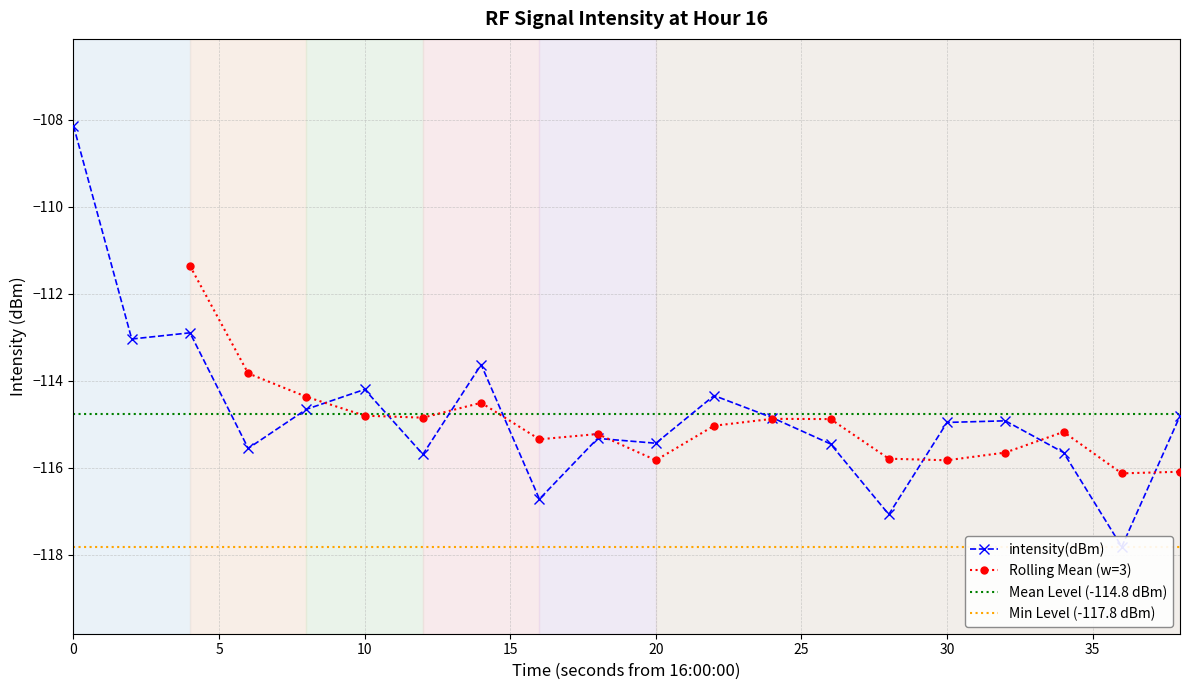

True or false: Rolling Mean (w=3) has a value of -25.0 at 30.

False